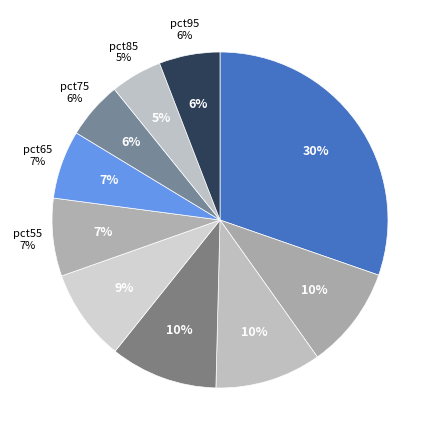

Count the number of slices in the pie.

10